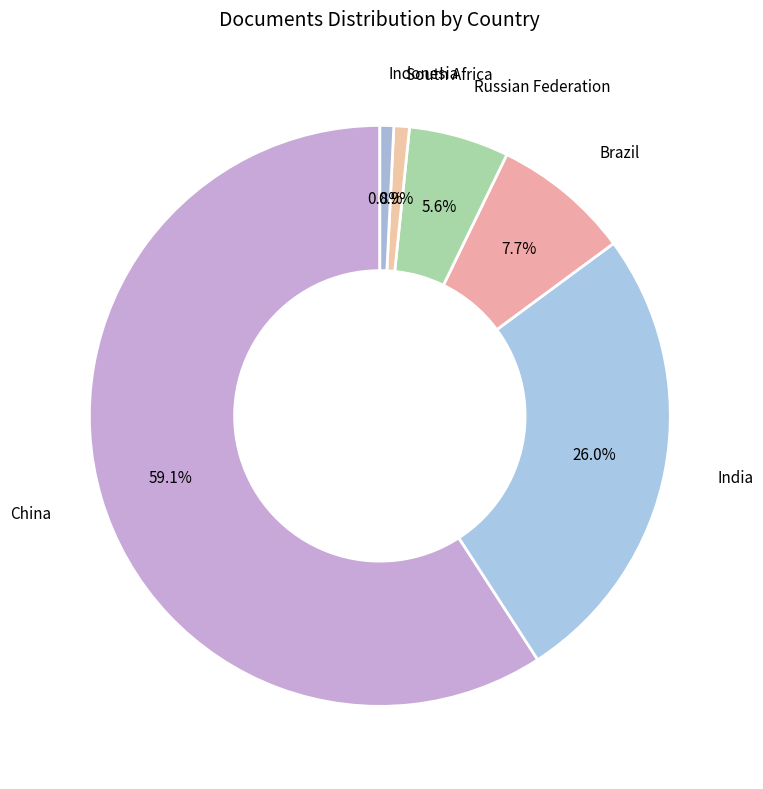

Count the number of slices in the pie.

6